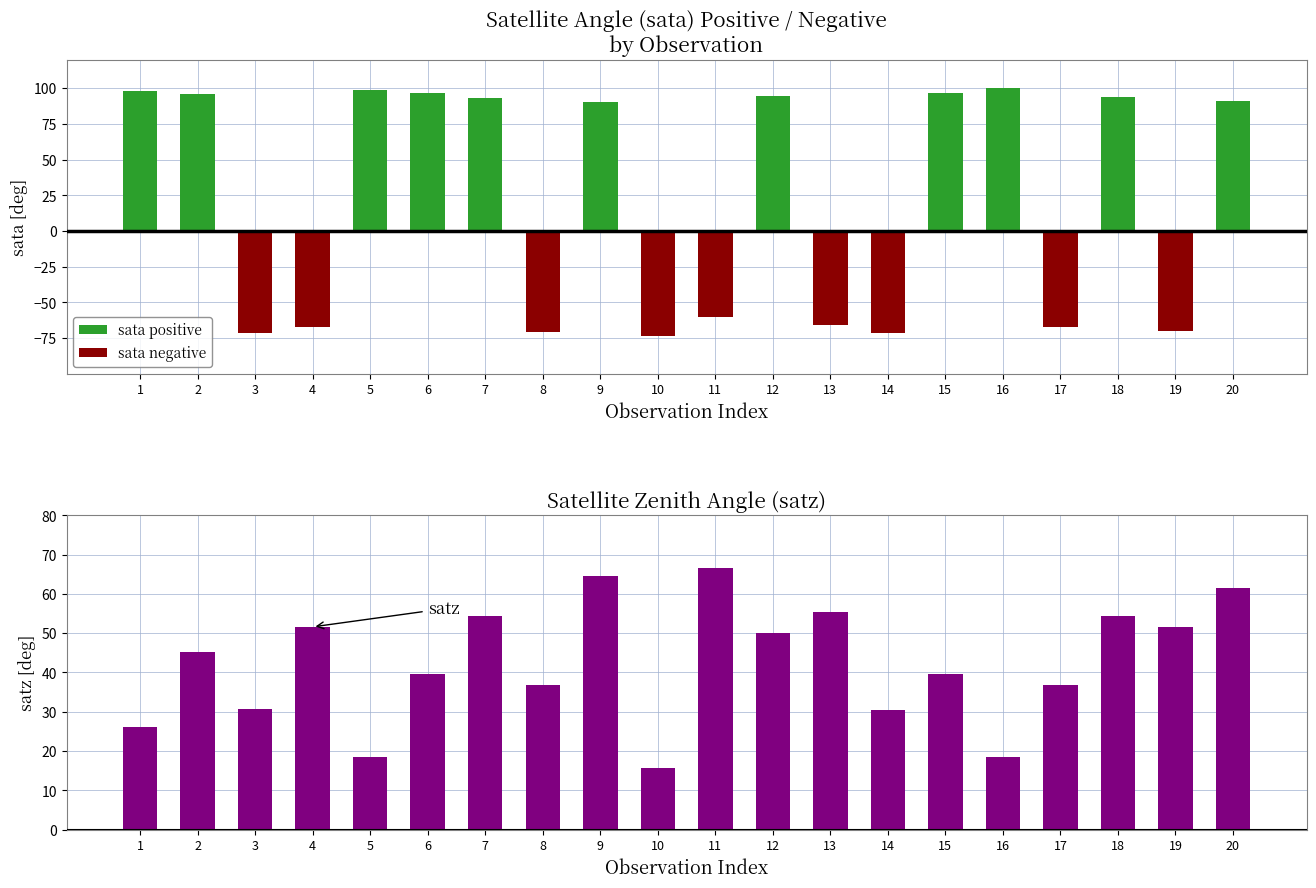

What is the difference between the second highest and second lowest values in the sata negative series?

71.5